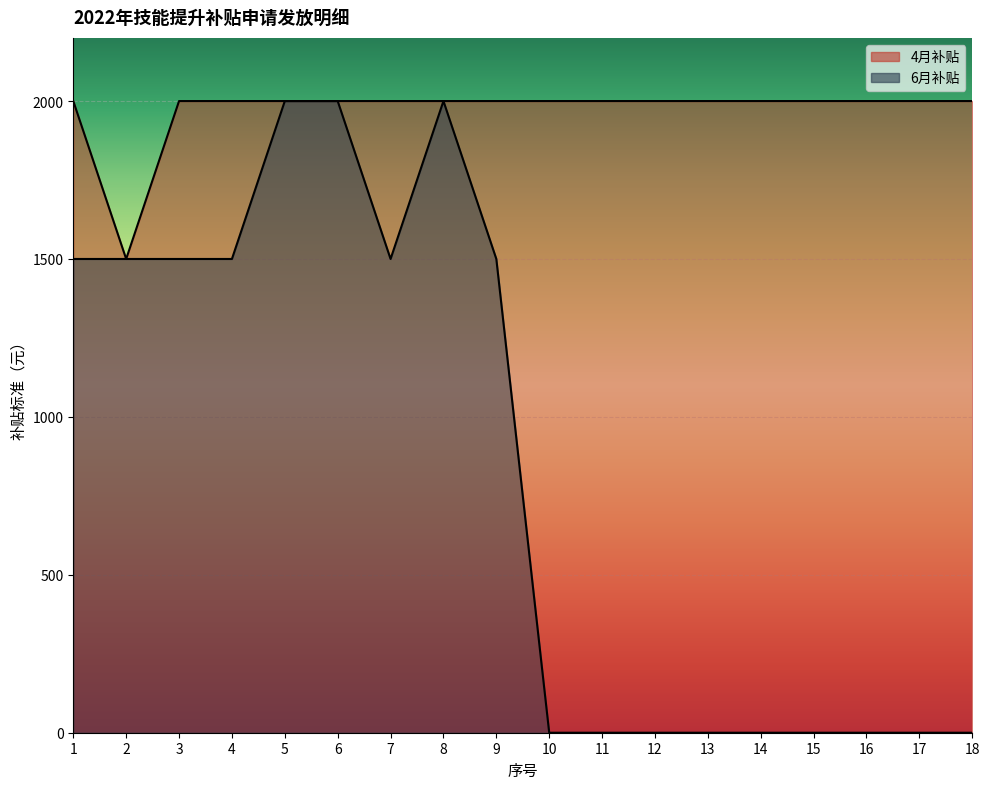

Rank the categories by 4月补贴 value from lowest to highest.

2, 1, 3, 4, 5, 6, 7, 8, 9, 10, 11, 12, 13, 14, 15, 16, 17, 18